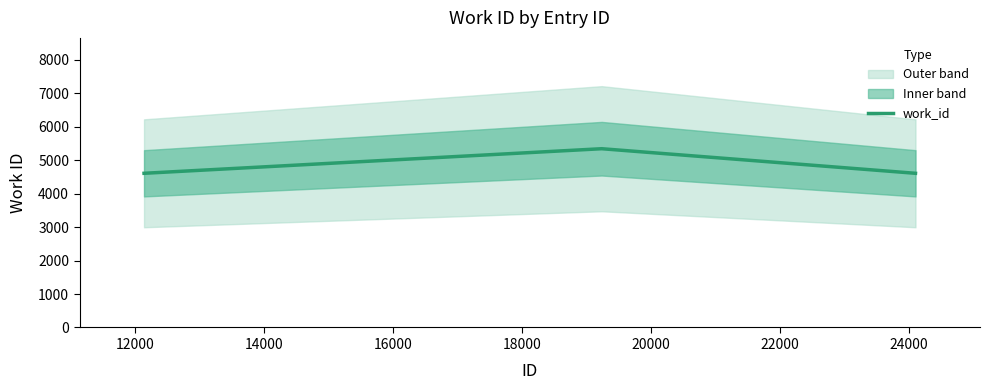

What is the lowest value of the work_id series?

4610